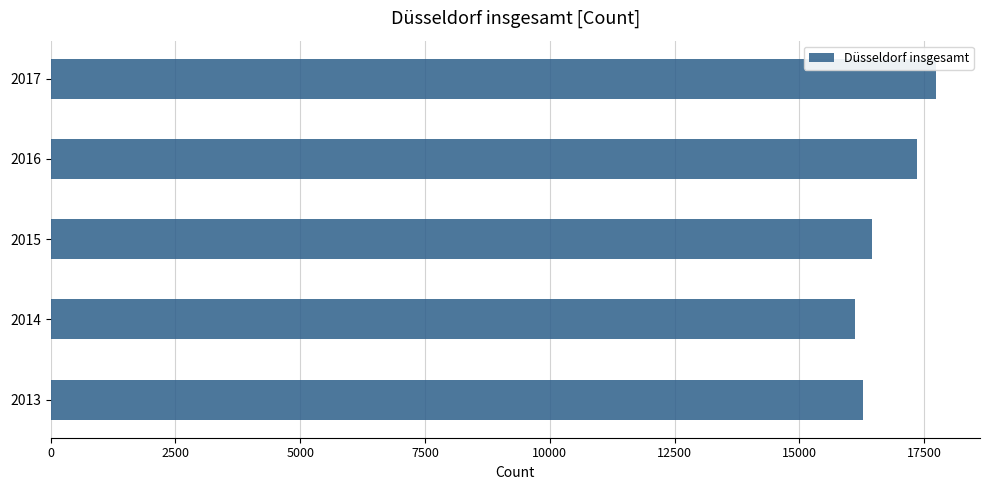

Which has a higher value, 2015 or 2017?

2017